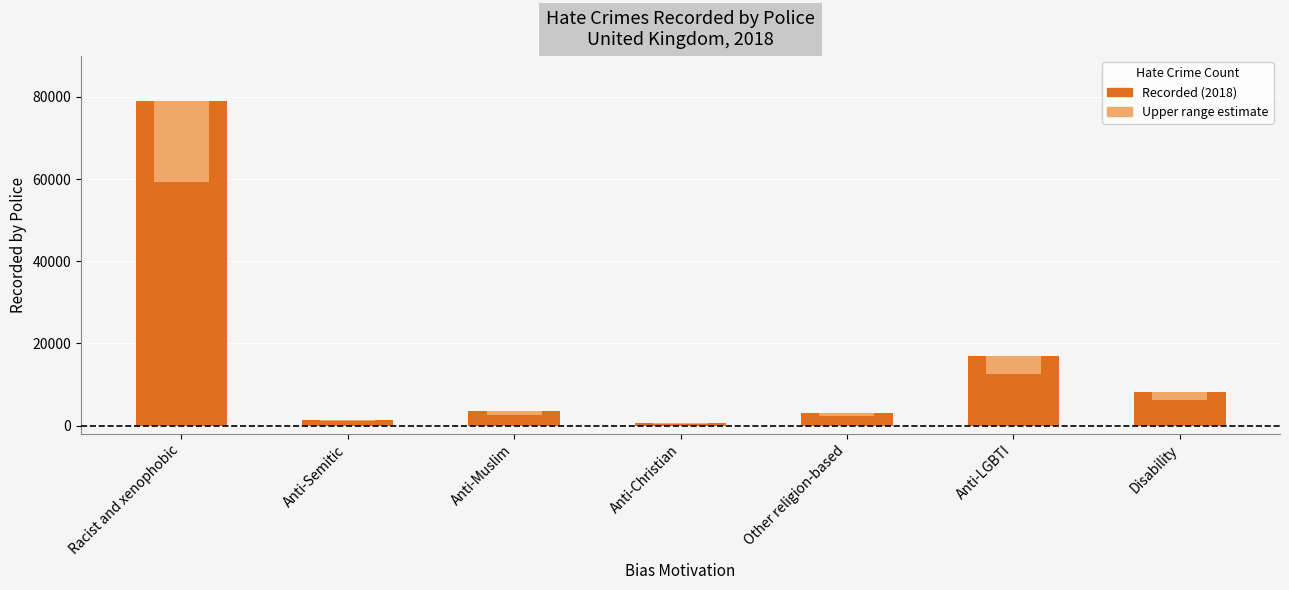

What is the difference between the maximum and minimum values?

78456